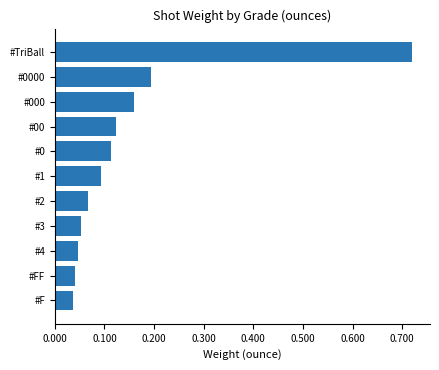

Does the chart contain any negative values?

No